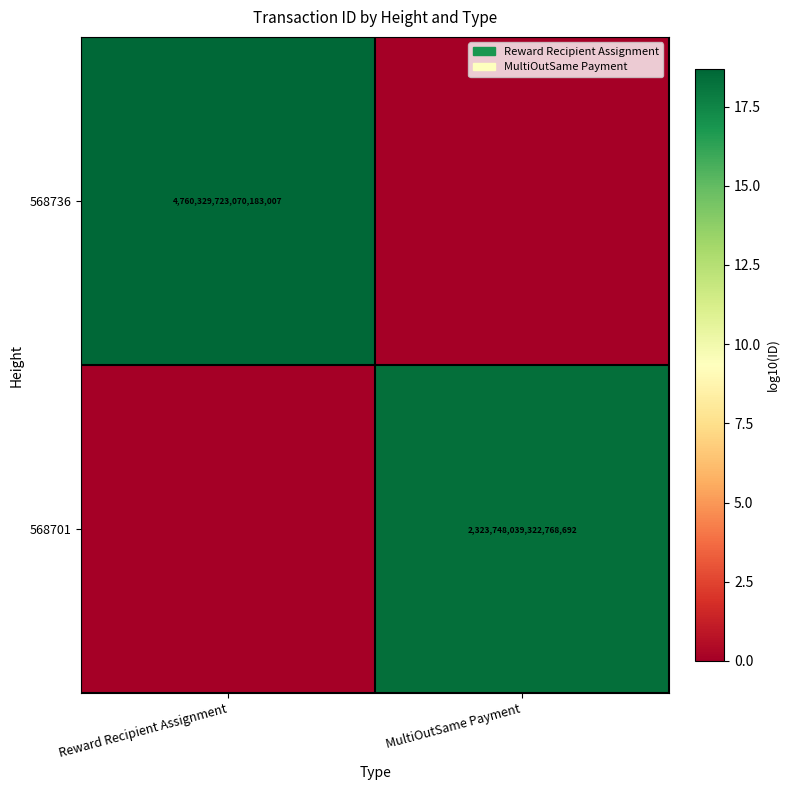

True or false: 568701 has a value of 2323748039322768896 at MultiOutSame Payment.

True